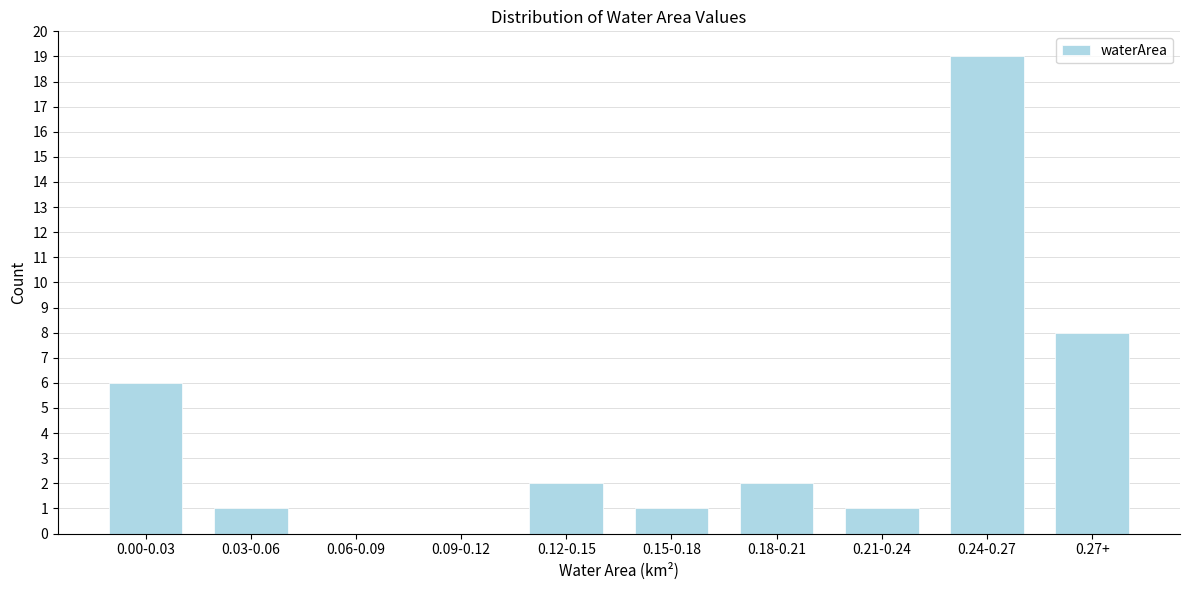

Reading left to right, what are all the values shown in this chart?

0.00-0.03=6	0.03-0.06=1	0.06-0.09=0	0.09-0.12=0	0.12-0.15=2	0.15-0.18=1	0.18-0.21=2	0.21-0.24=1	0.24-0.27=19	0.27+=8